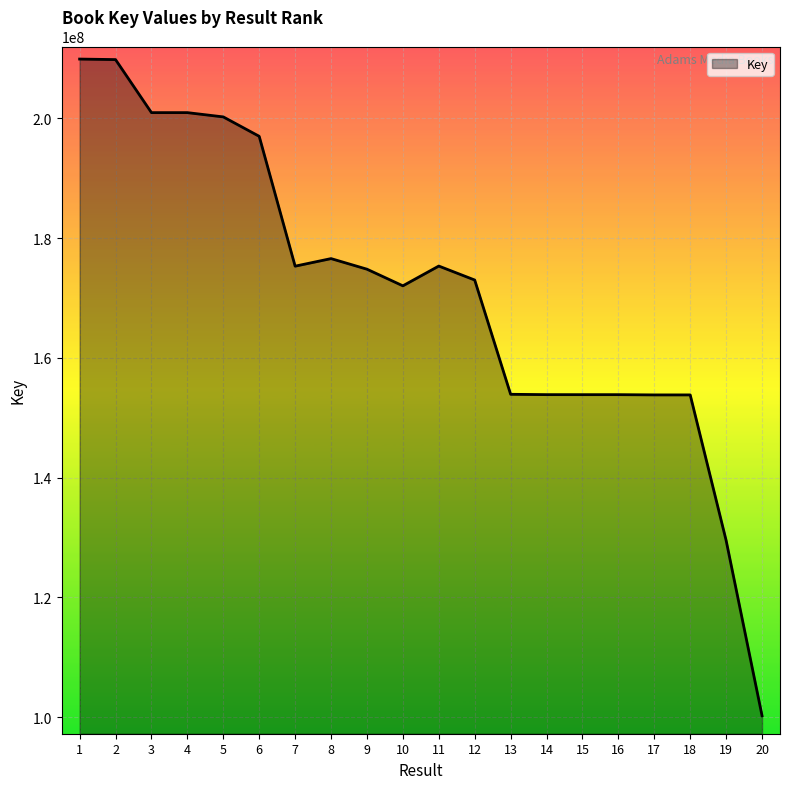

Read the value at 19.

129502471